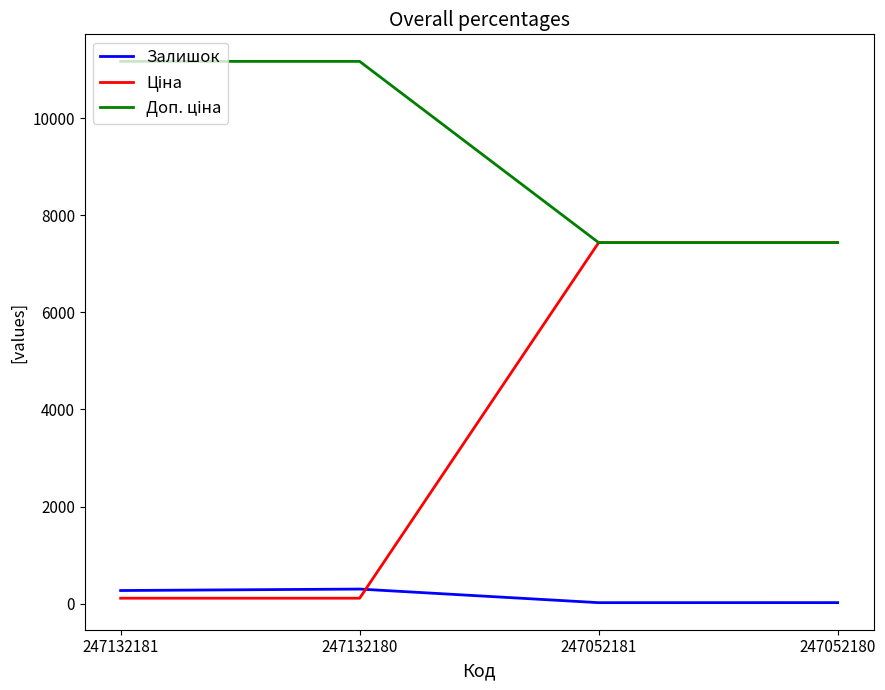

What is the greatest value displayed?

11169.0